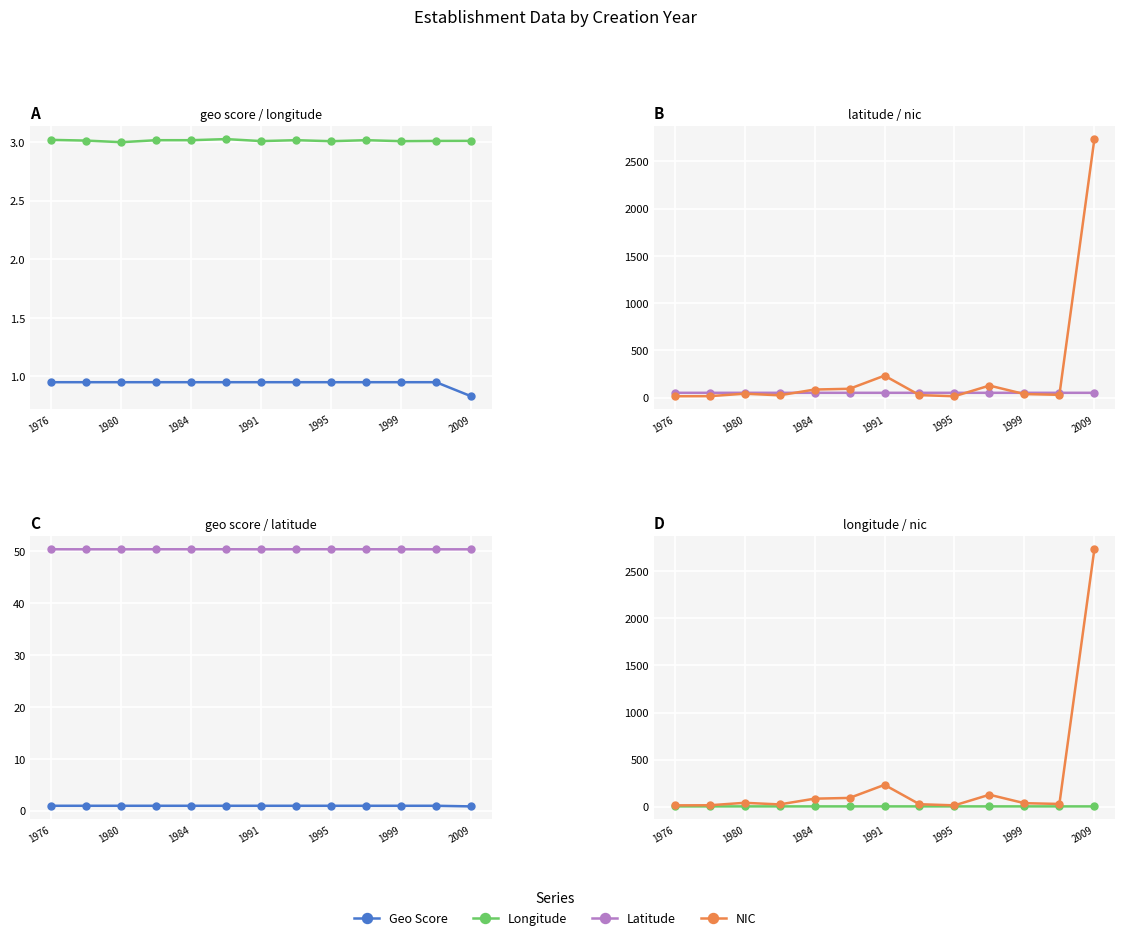

True or false: Longitude and NIC intersect in this chart.

False